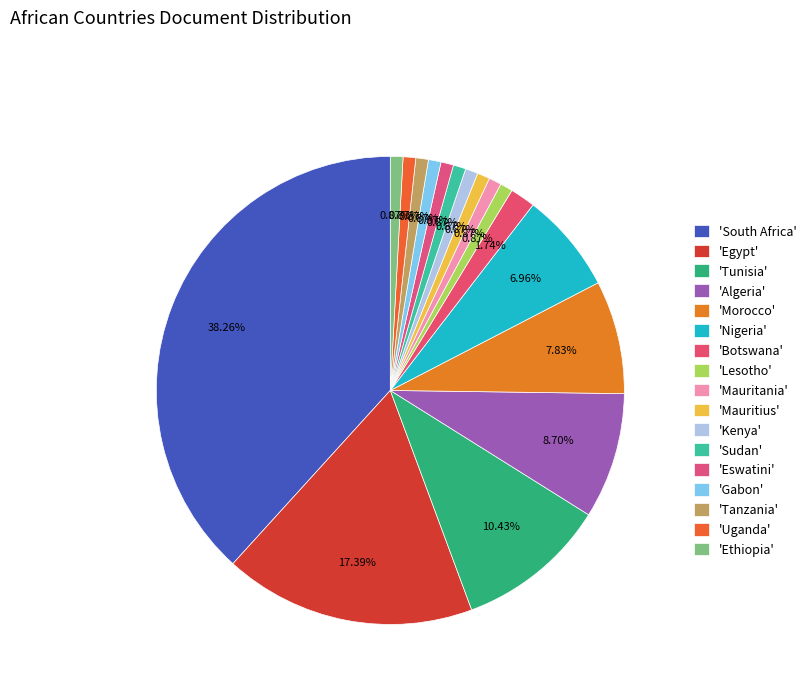

Is there a majority slice in this chart?

No